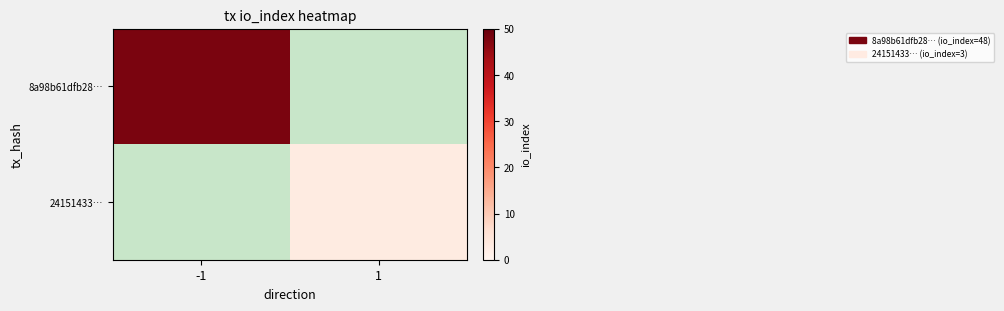

How many values in 8a98b61dfb28… are above zero?

1